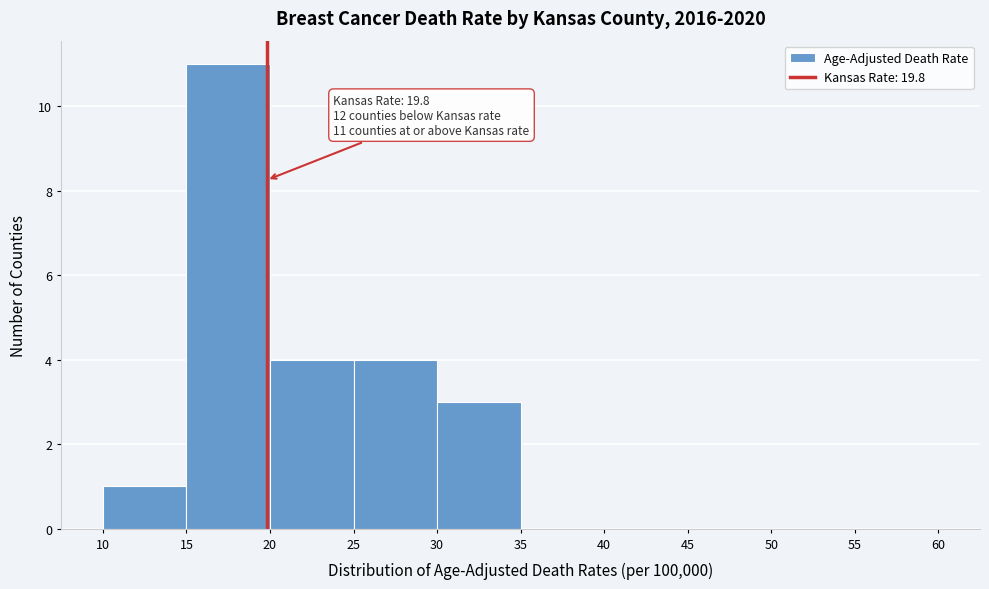

Which range on the x-axis has the tallest bar?

15 to 20